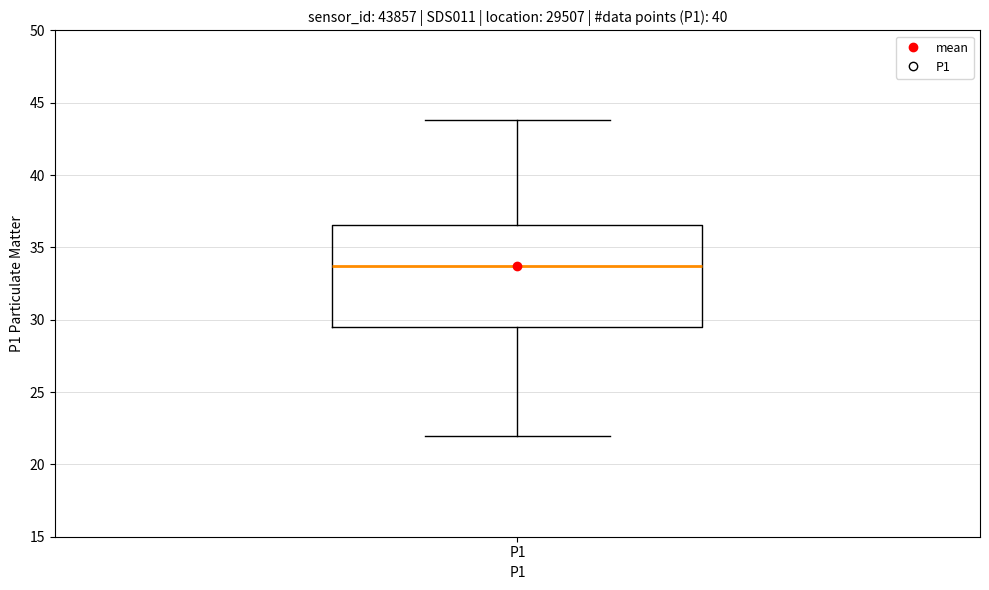

Where does the upper whisker of the box for P1 end on the y-axis? The values are not printed on the chart, so give them approximately, as read against the axis.

44.0